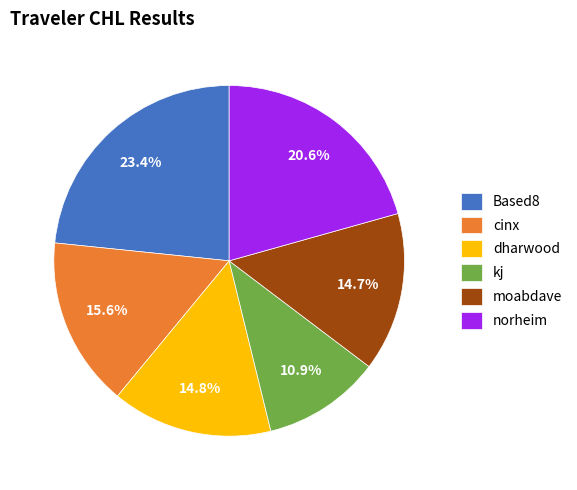

Does Based8 account for over 50% of the chart?

No